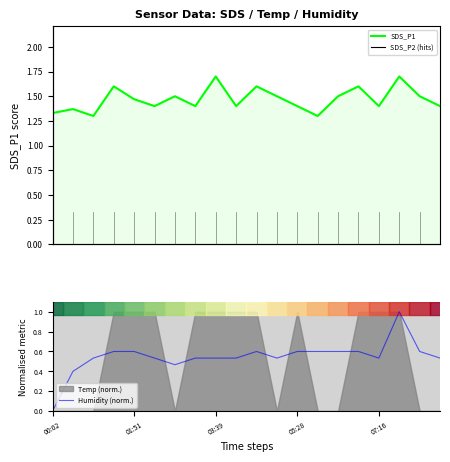

What is the highest value of the SDS_P1 (Enrichment profile) series?

1.7